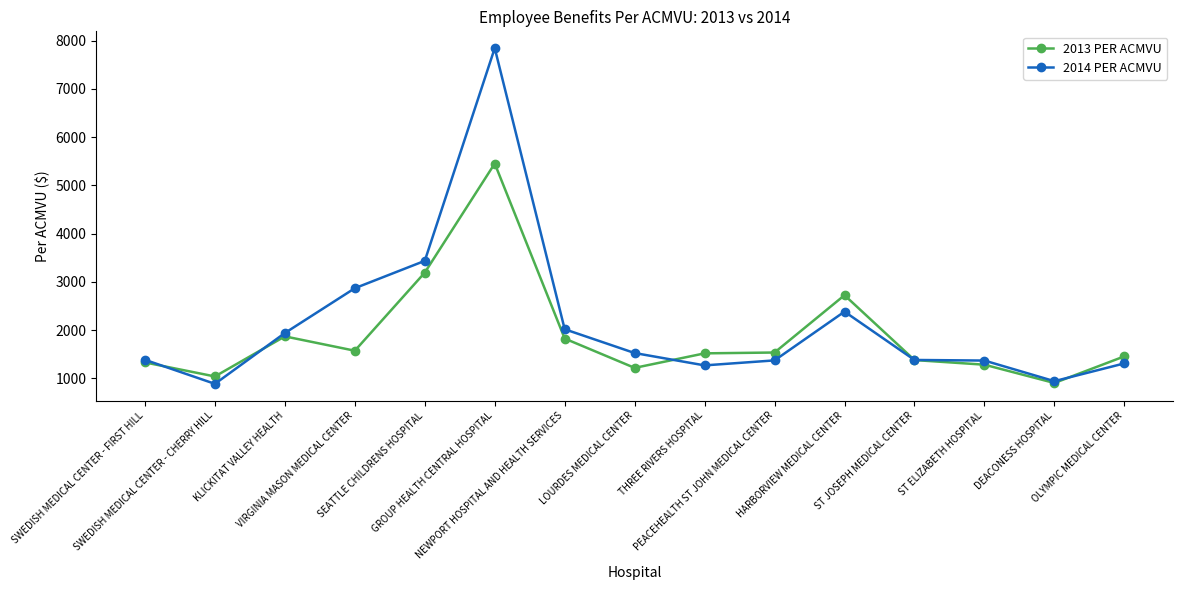

How many lines are shown in the chart?

2